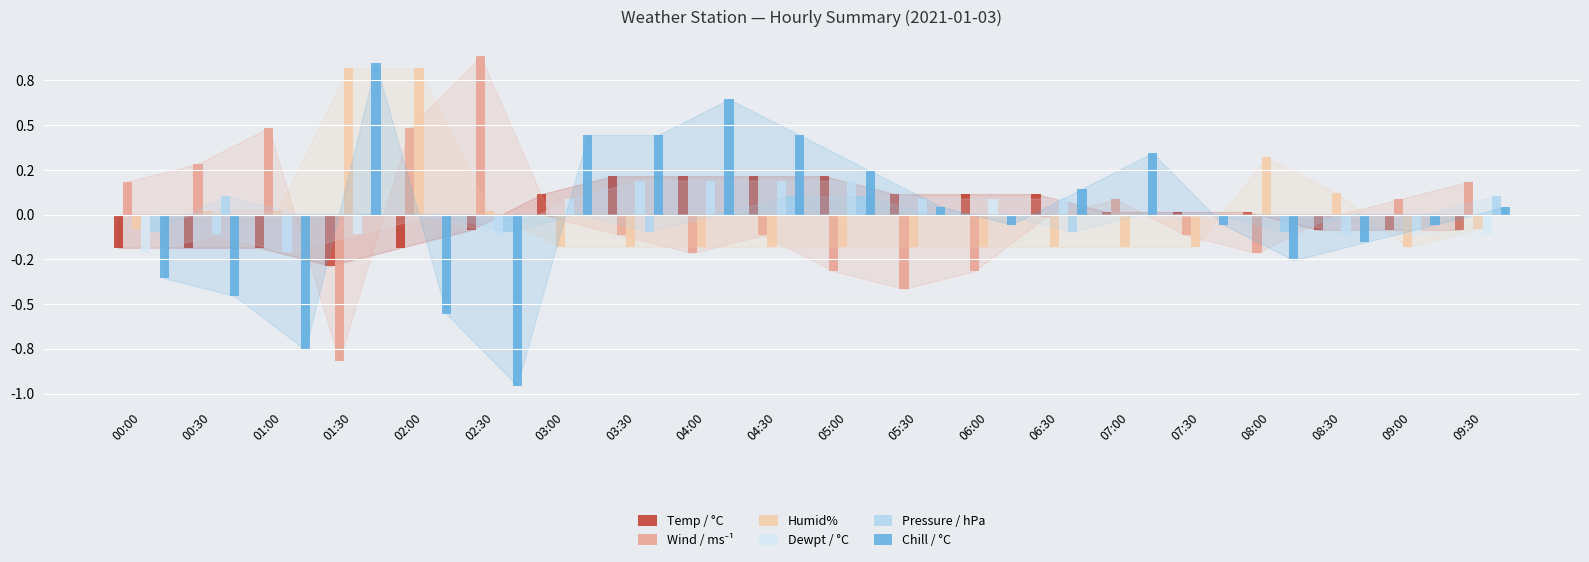

Does the chart contain stacked bars?

No